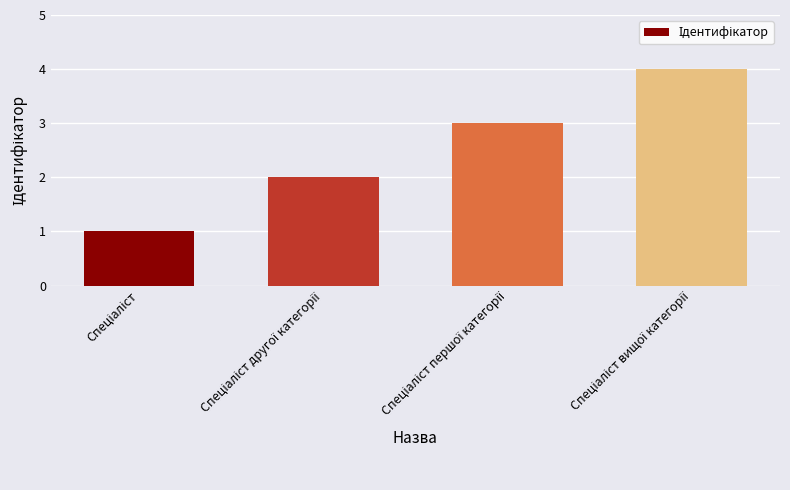

What is the difference between the maximum and minimum values?

3